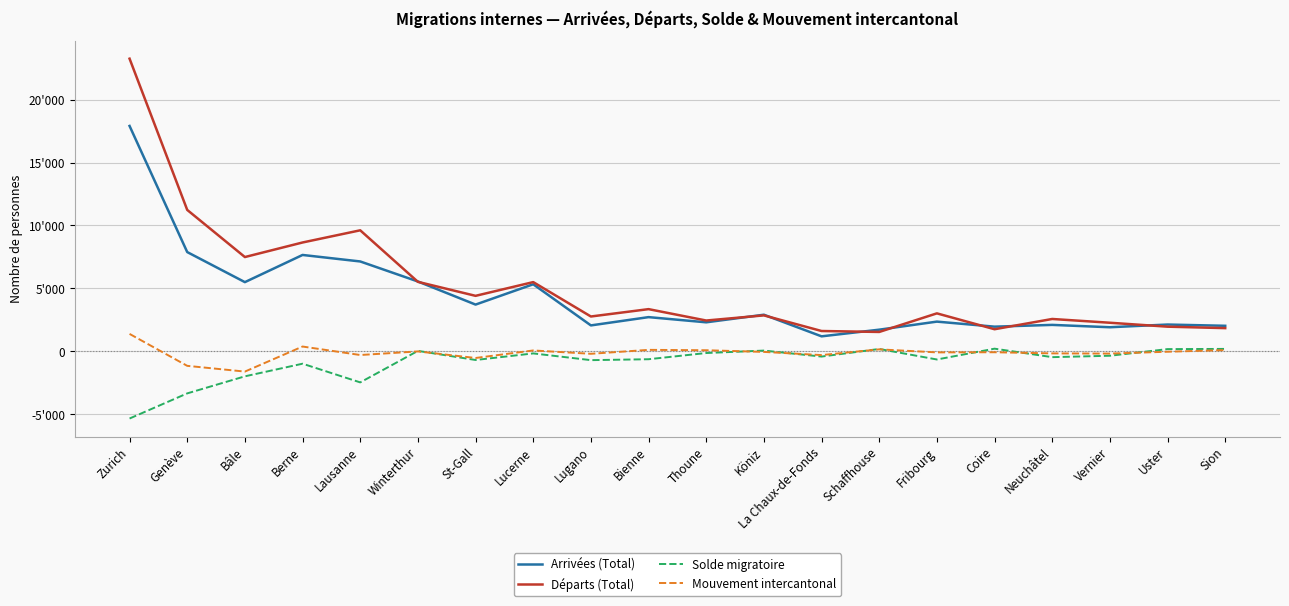

List the labels in order of Mouvement intercantonal value, largest first.

Zurich, Berne, Schaffhouse, Bienne, Sion, Thoune, Lucerne, Winterthur, Uster, Köniz, Coire, Fribourg, Neuchâtel, Vernier, Lugano, Lausanne, La Chaux-de-Fonds, St-Gall, Genève, Bâle